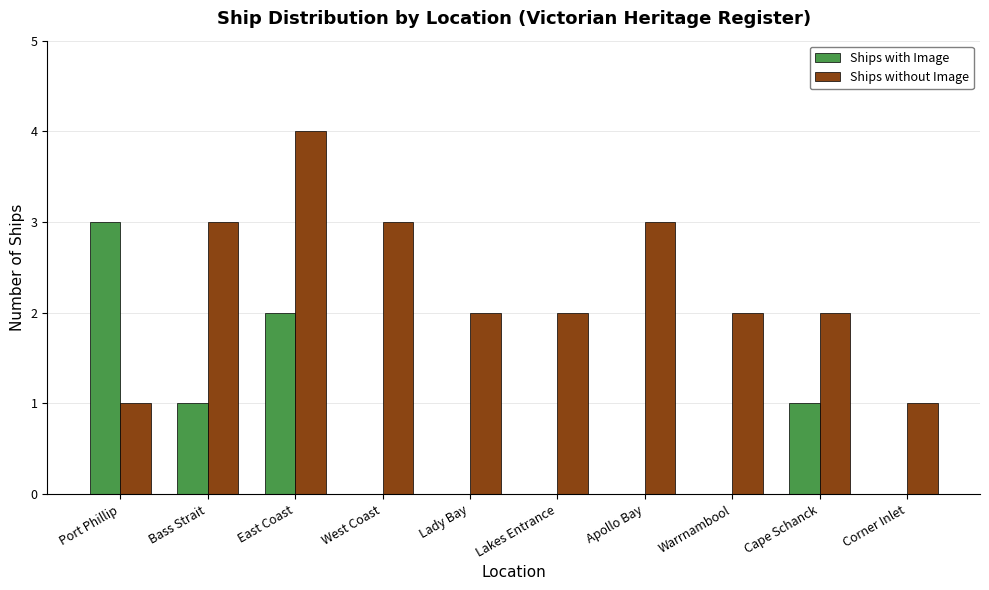

What is the sum of the Ships without Image values at West Coast and Lakes Entrance?

5